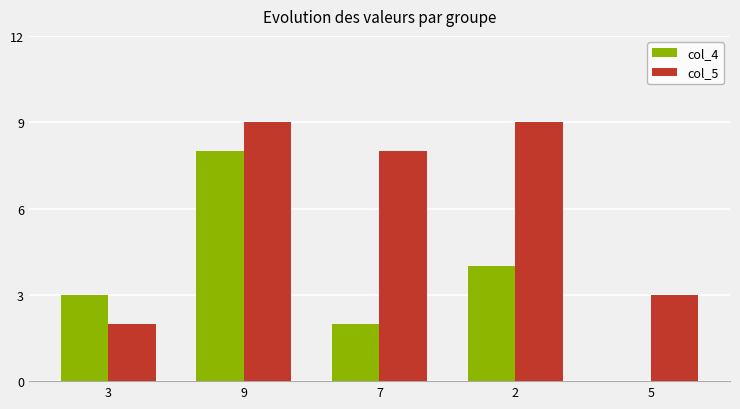

How many data points does each series have?

5